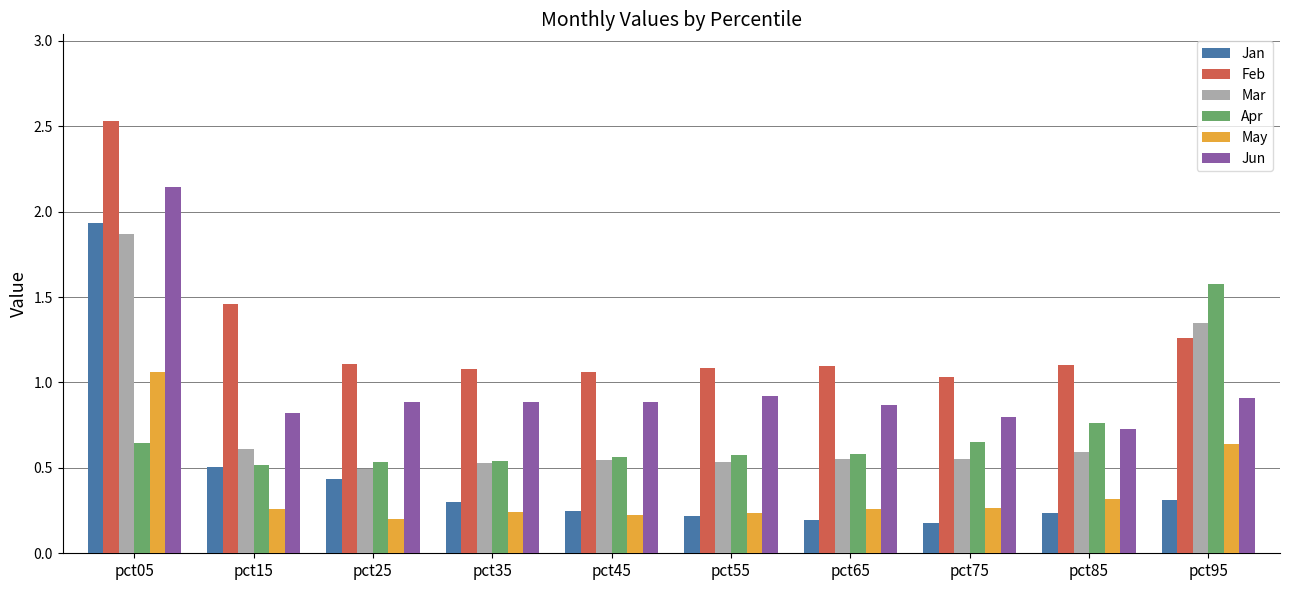

At which label does Mar reach its peak?

pct05